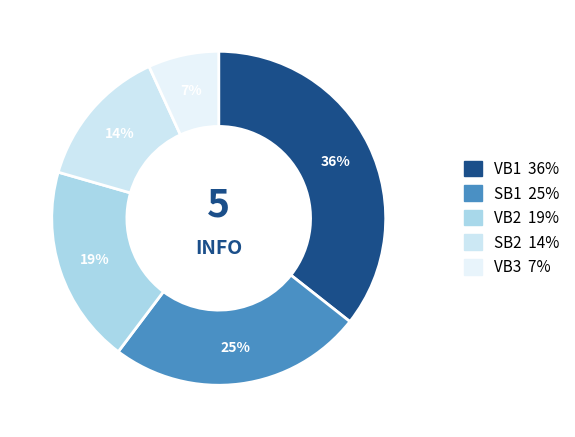

How many slices are in this pie chart?

5